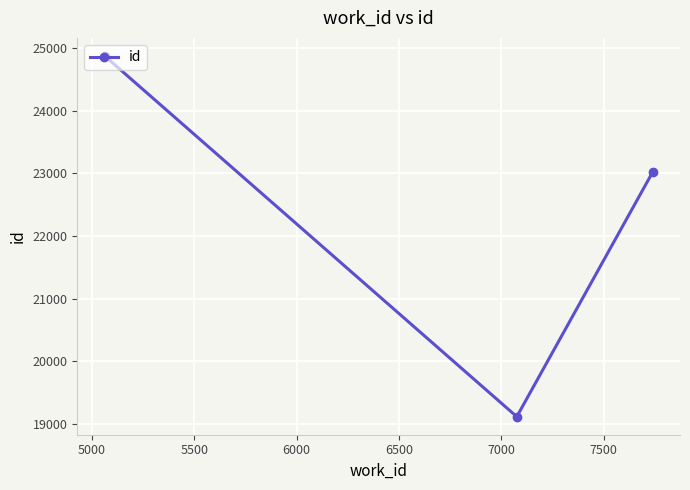

What is the smallest value displayed?

19113